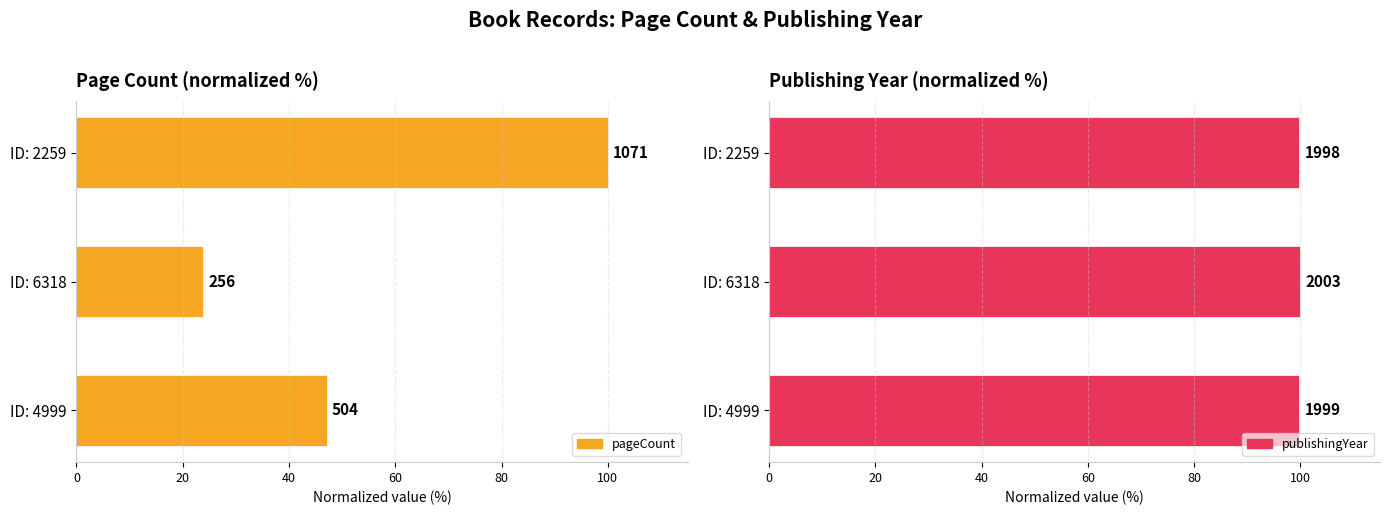

Are the bars grouped side by side (vs. stacked)?

Yes